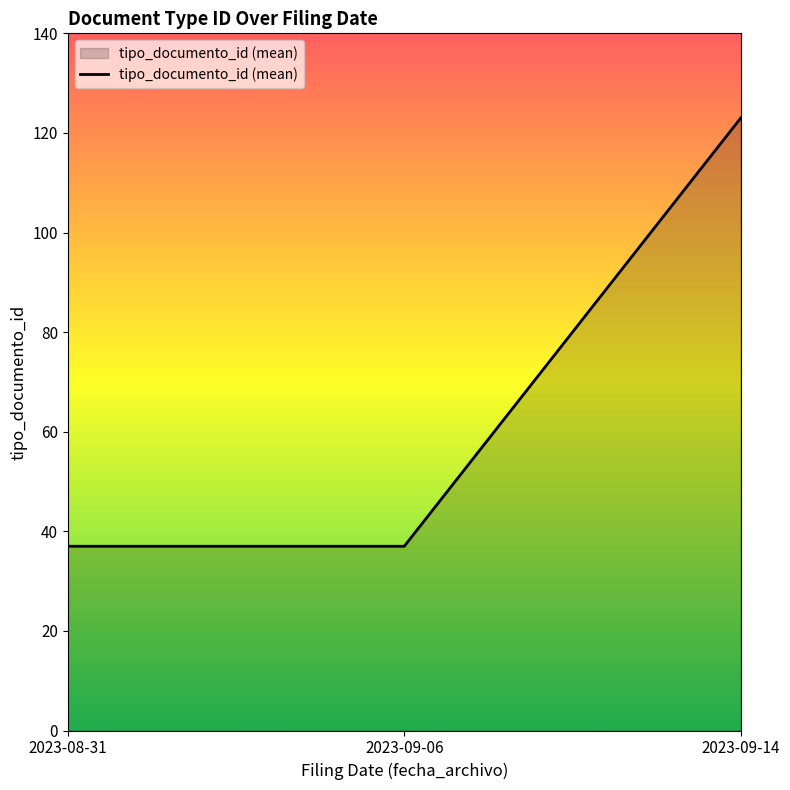

What is the ratio of the value at 2023-09-06 to the value at 2023-08-31?

1.0